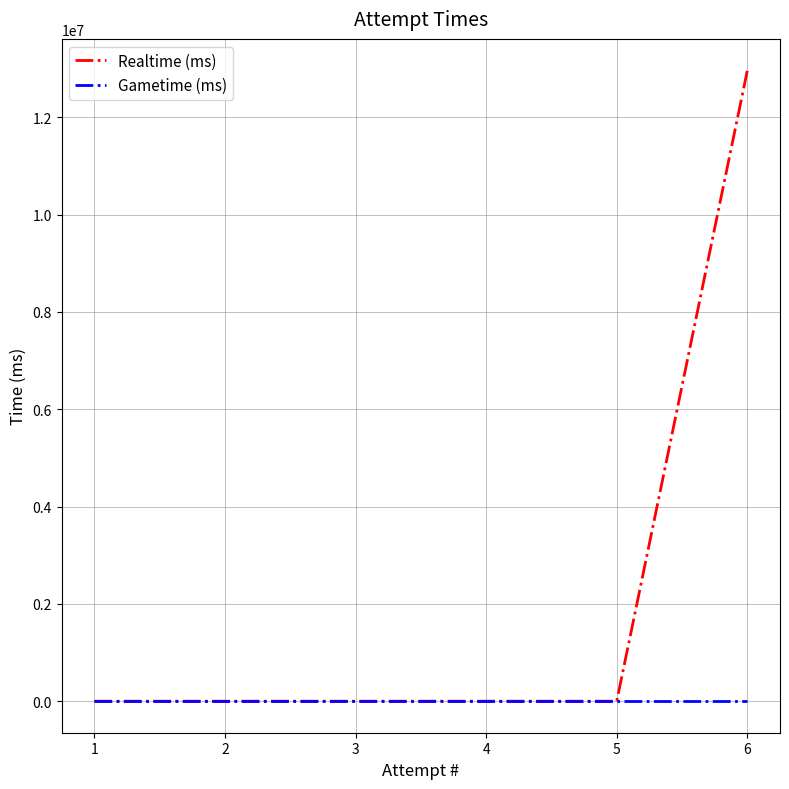

Reading left to right, list all the values displayed in this chart.

Realtime (ms): 0	0	0	0	0	12962574
Gametime (ms): 0	0	0	0	0	0